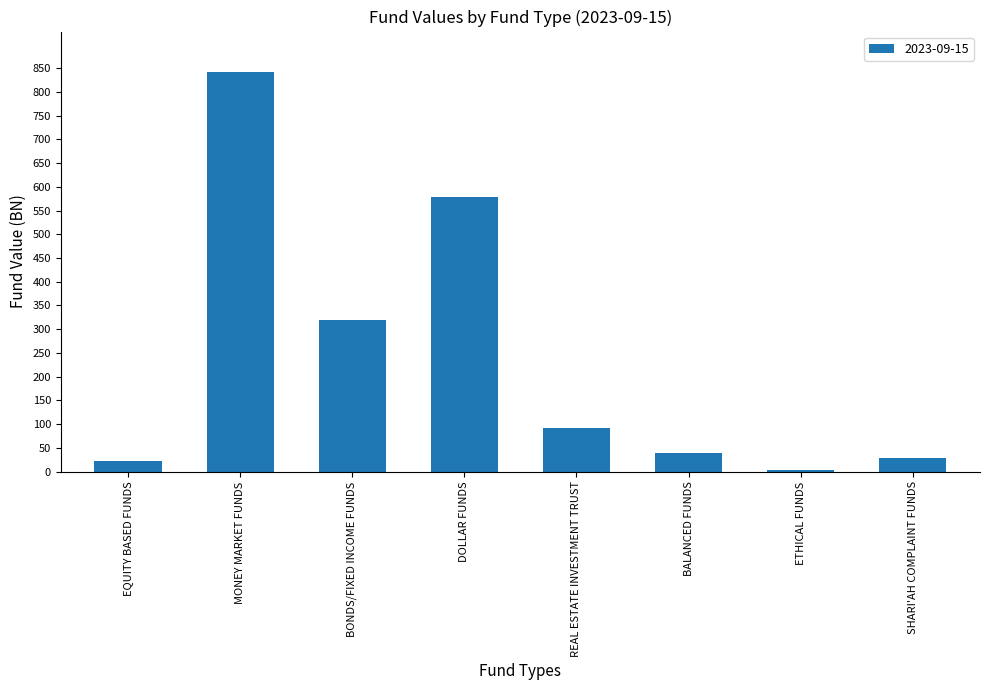

Which category has the lowest value across all series?

ETHICAL FUNDS